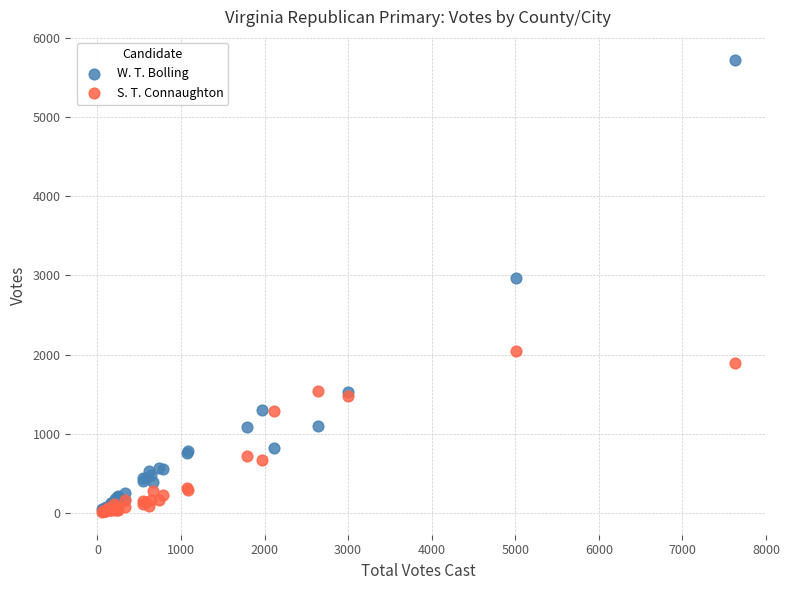

Across all series, what Y value is closest to 2869?

2969